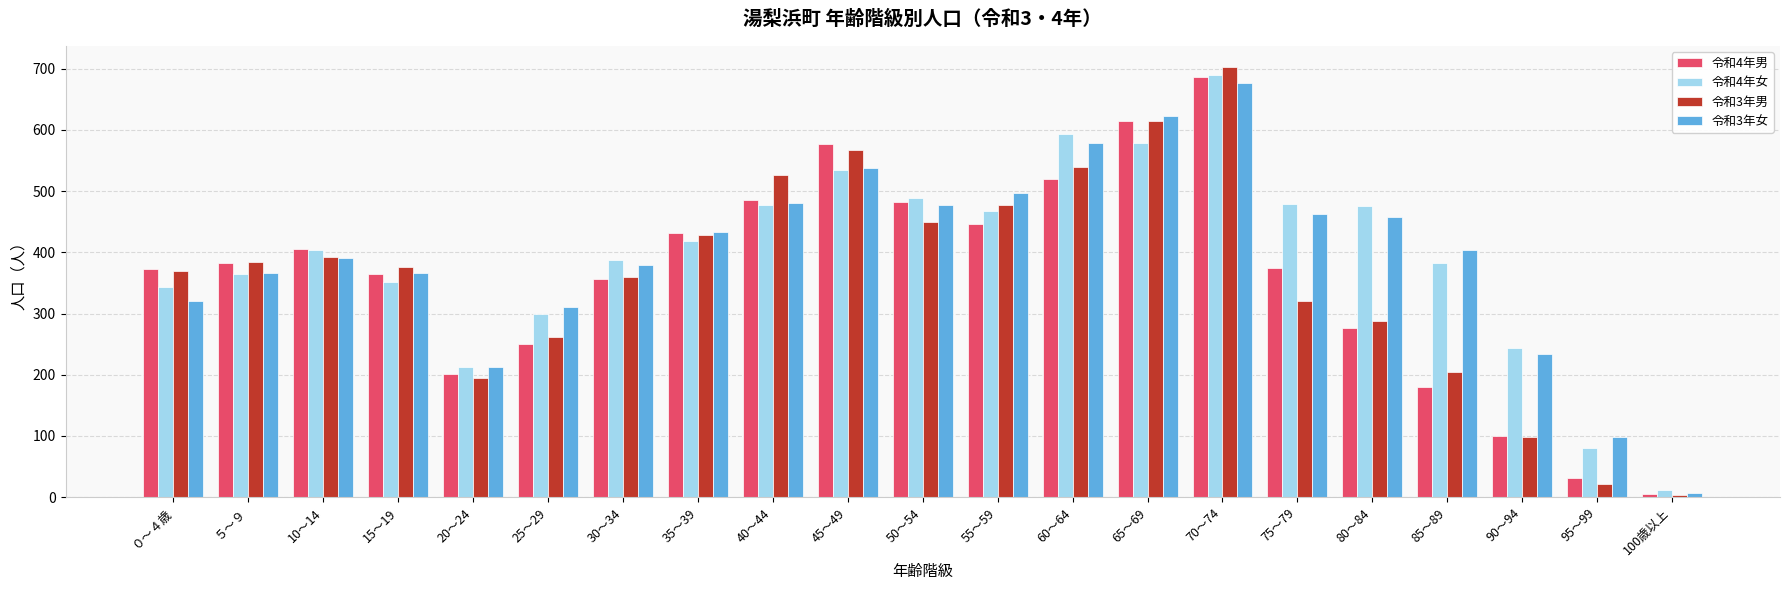

At which category is the sum across all series the highest?

70～74